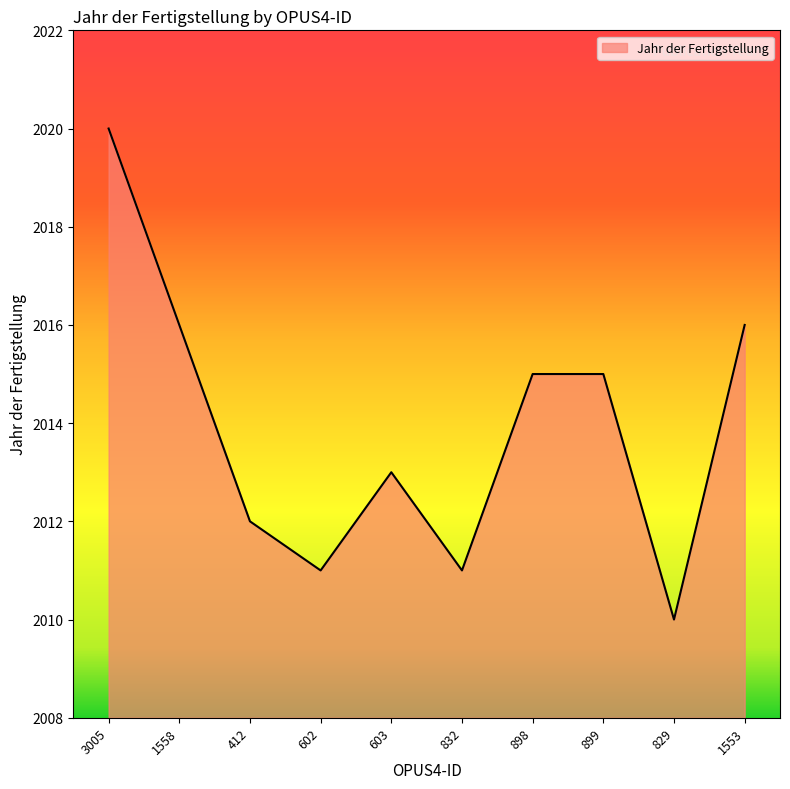

What is the sum of the values at 602 and 1558?

4027